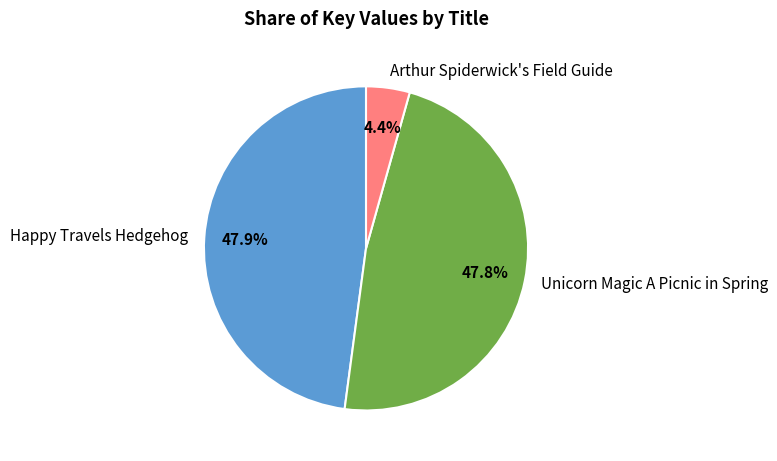

Which category has the smallest portion of the pie?

Arthur Spiderwick's Field Guide